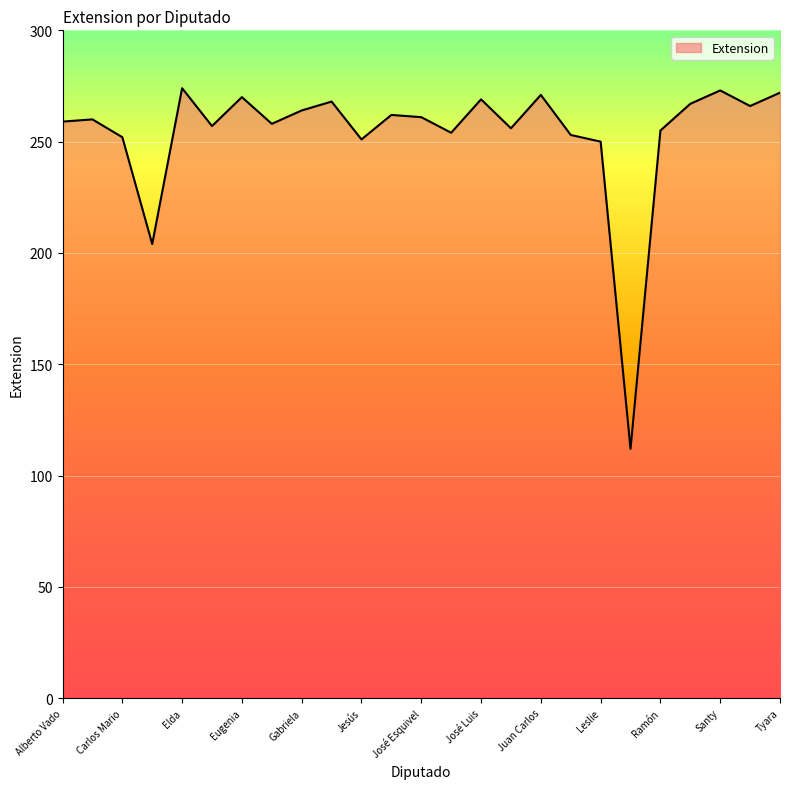

Does the chart display data point markers on the line(s)?

No